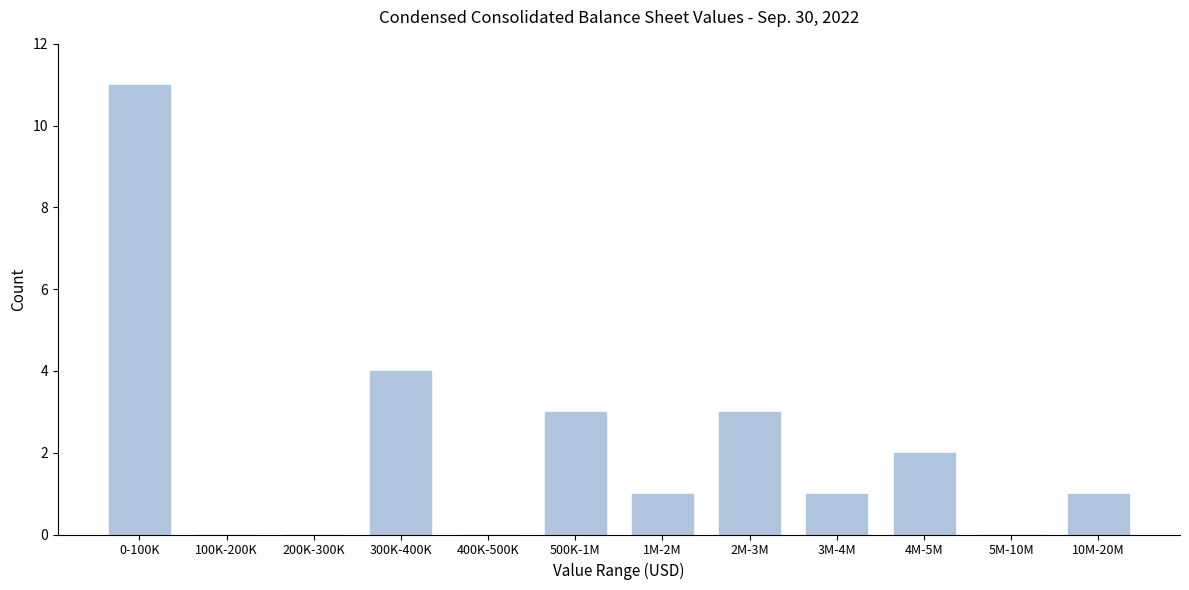

Reading right to left, extract all data points from this chart.

10M-20M=1	5M-10M=0	4M-5M=2	3M-4M=1	2M-3M=3	1M-2M=1	500K-1M=3	400K-500K=0	300K-400K=4	200K-300K=0	100K-200K=0	0-100K=11